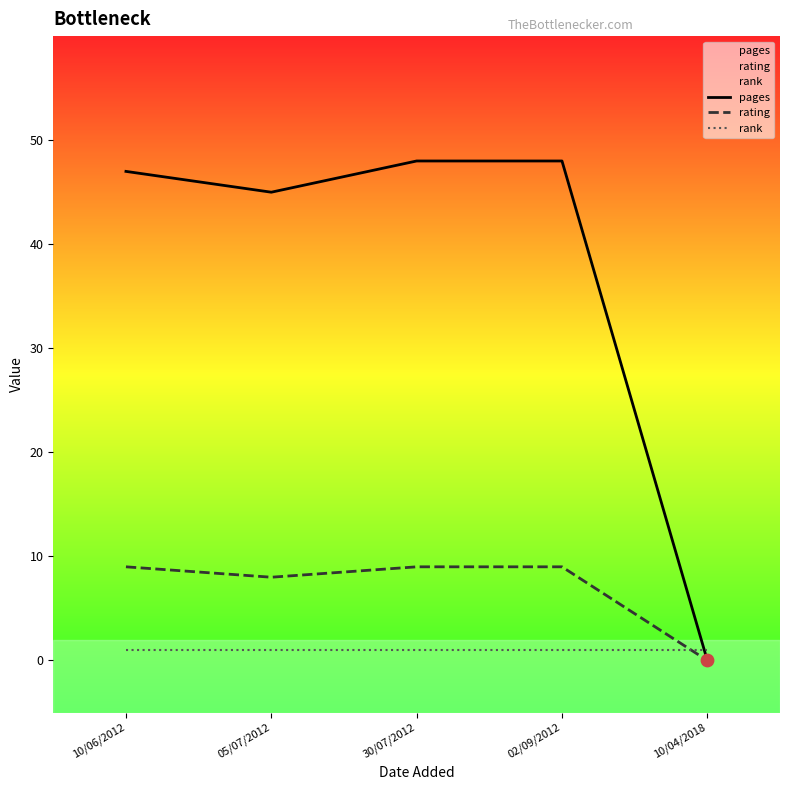

Which series has the largest total across all categories?

pages